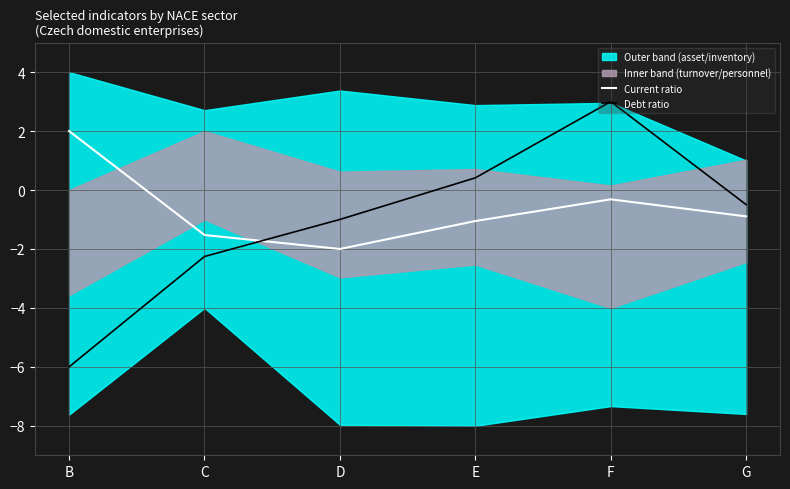

What is the maximum value shown in the chart?

3.0